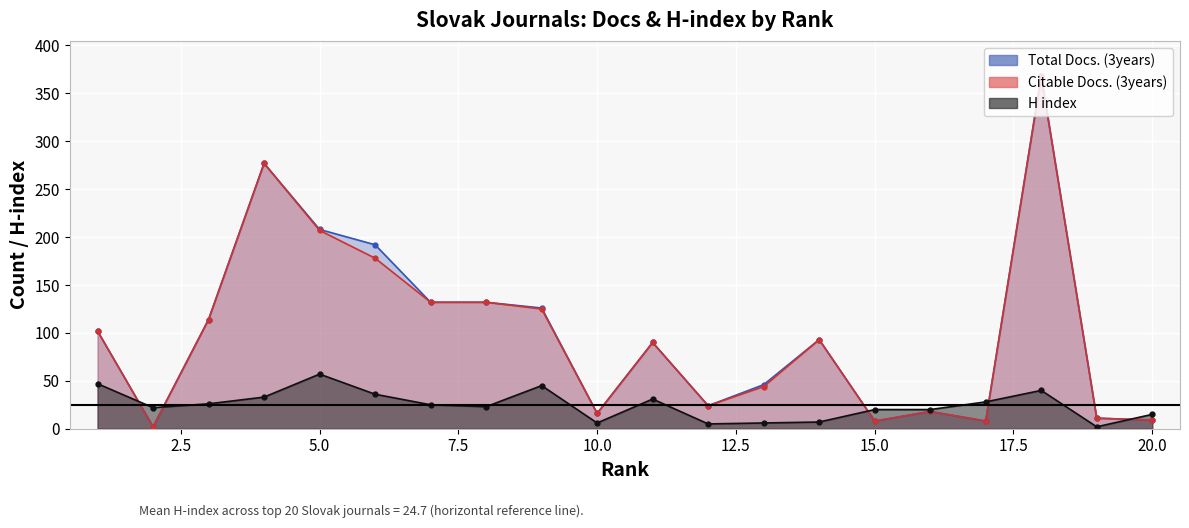

How many data points does each series have?

20